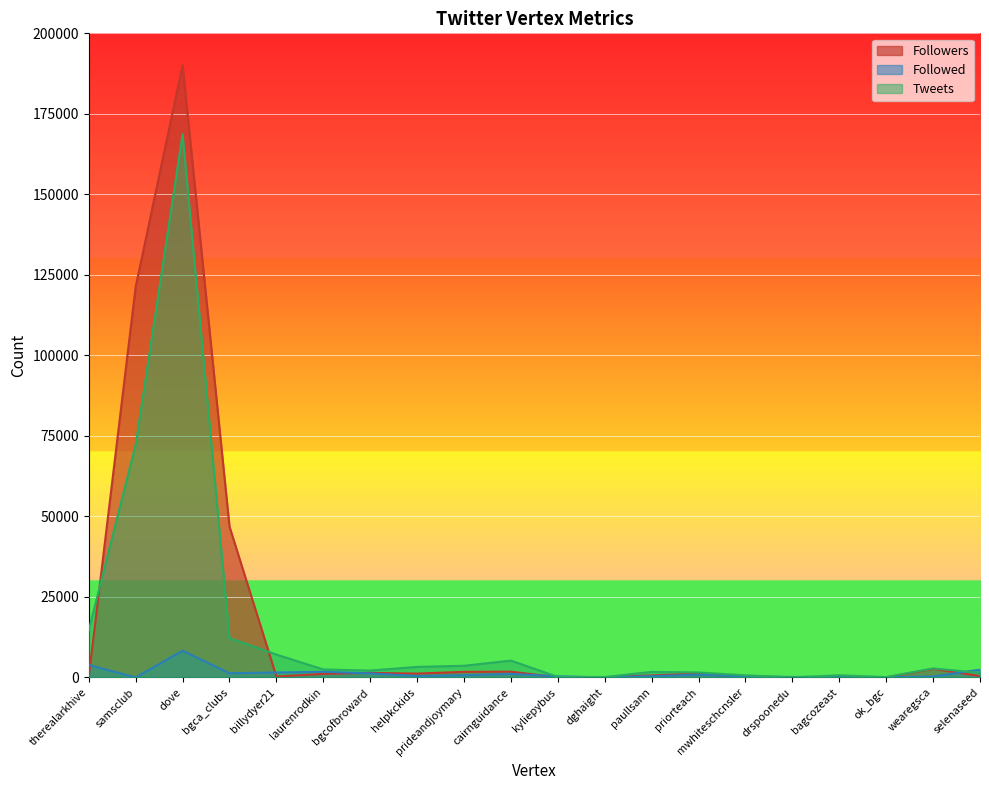

At which category does Followers reach its first local peak?

dove